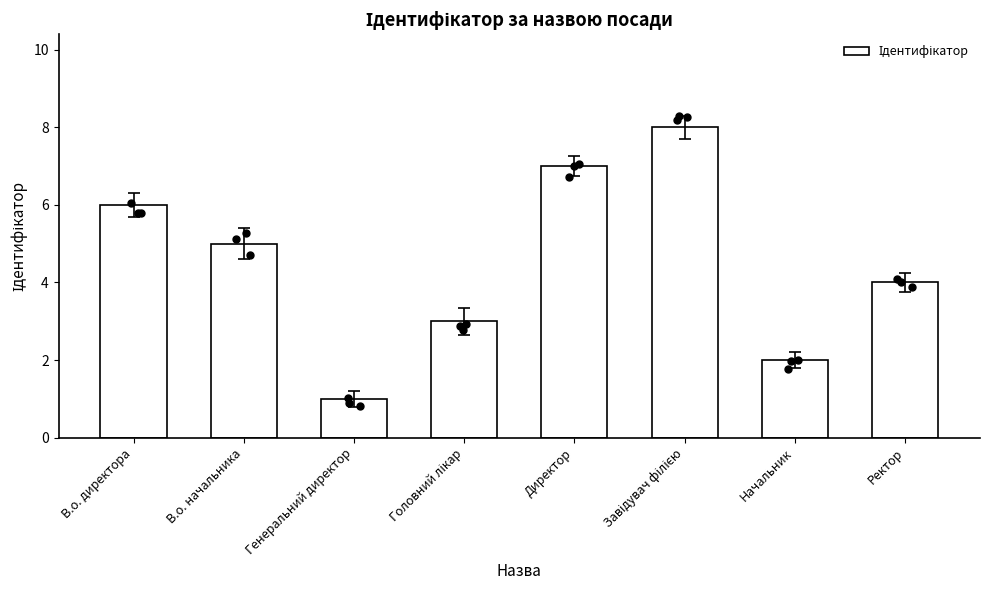

Approximately how many times larger is the value at Начальник compared to Ректор?

0.5